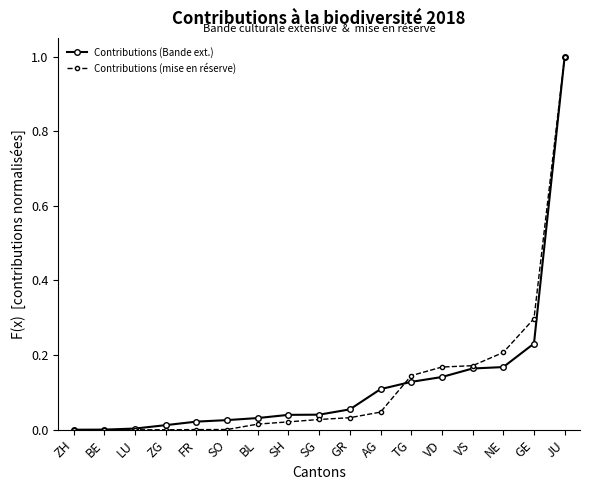

What are all the series names shown in the legend?

Contributions (Bande ext.), Contributions (mise en réserve)